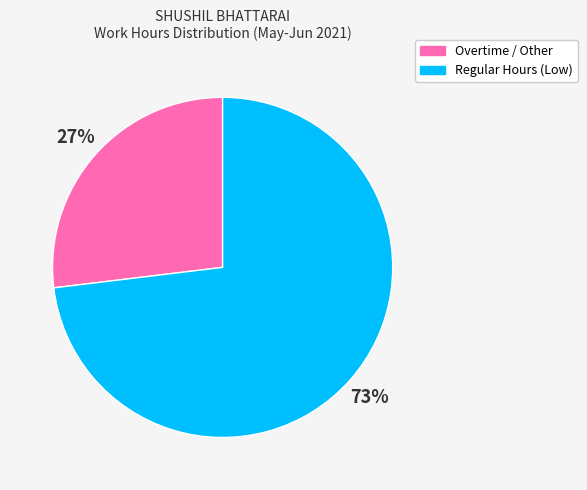

How many slices are in this pie chart?

2